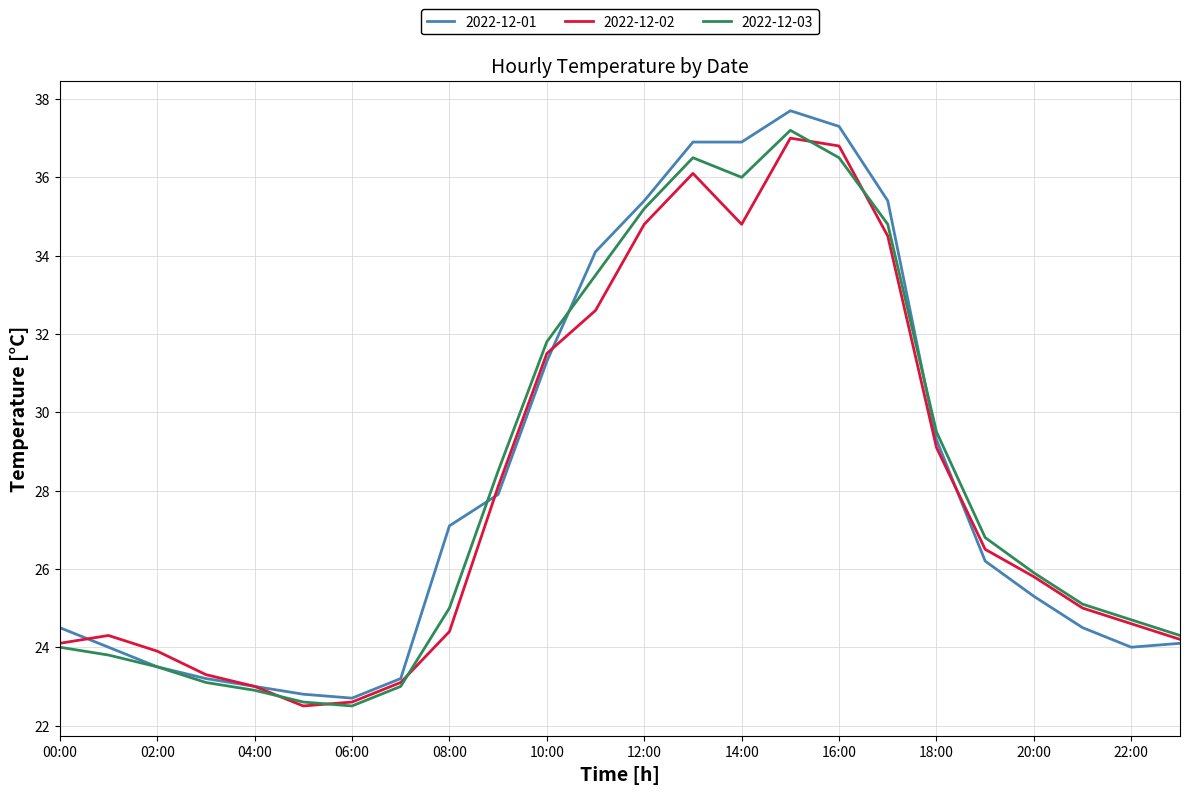

Which series has the largest range (max minus min)?

2022-12-01